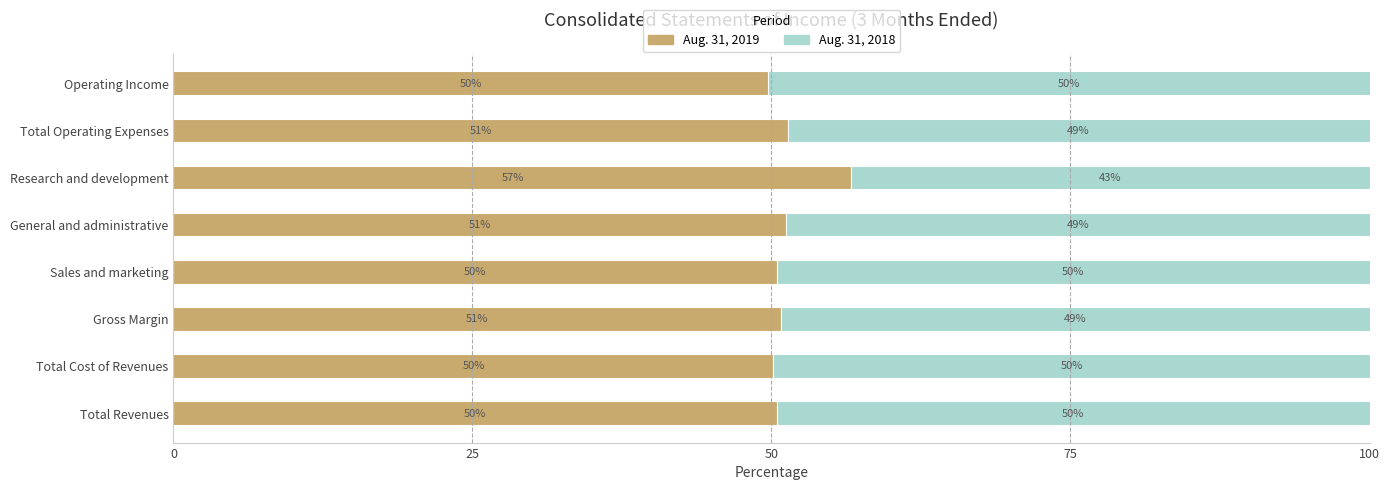

What is the approximate value of Aug. 31, 2019 at Total Cost of Revenues?

50.2